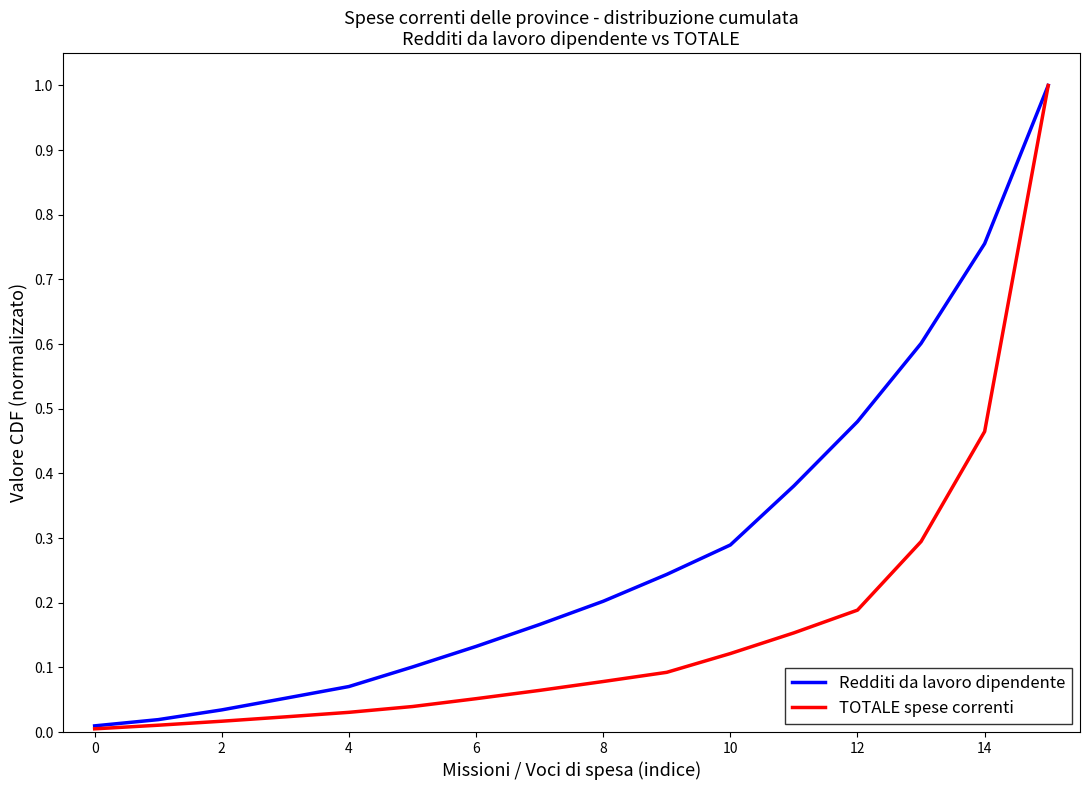

Which series has the largest total across all categories?

Redditi da lavoro dipendente